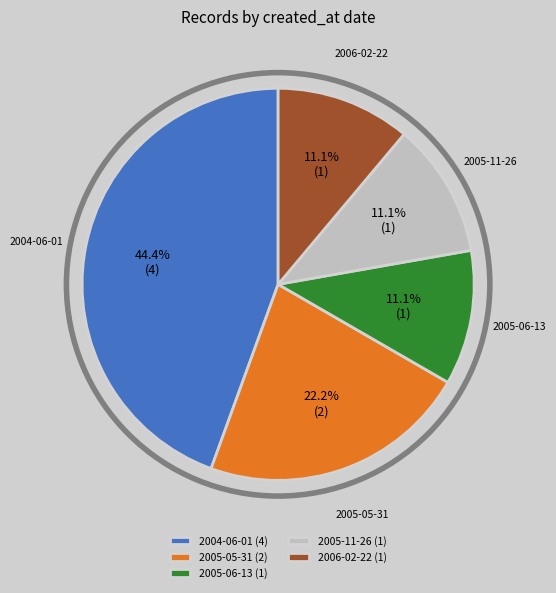

To the nearest percent, what is the difference between the largest and smallest slice percentages?

33%